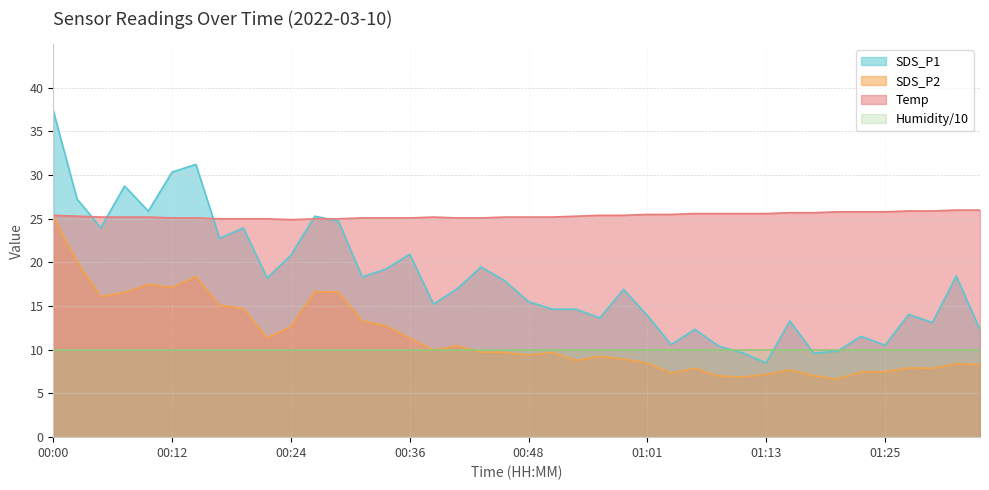

What is the difference between the highest and lowest values at 01:01?

17.0